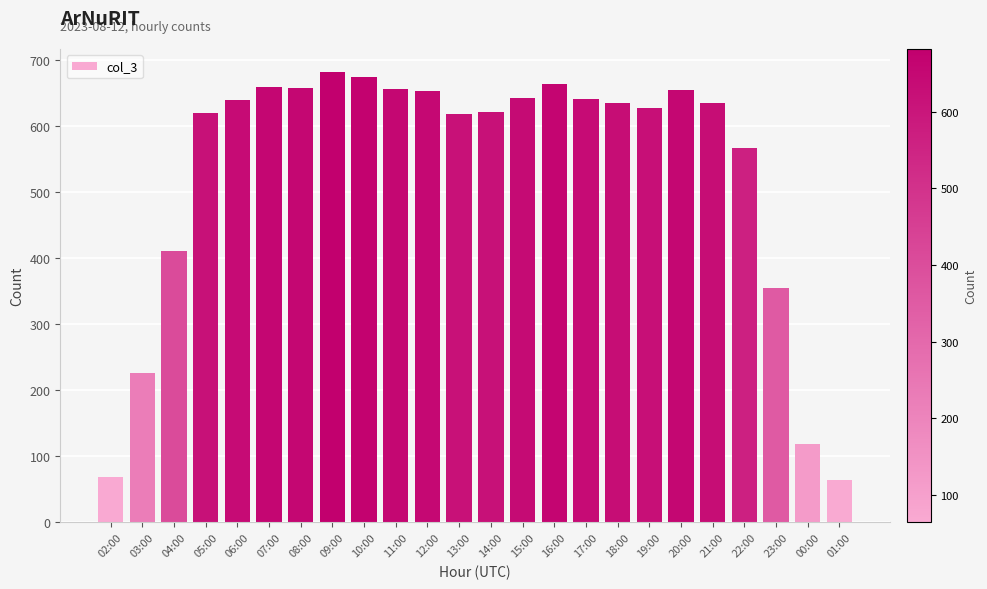

How many bars are there in total?

24